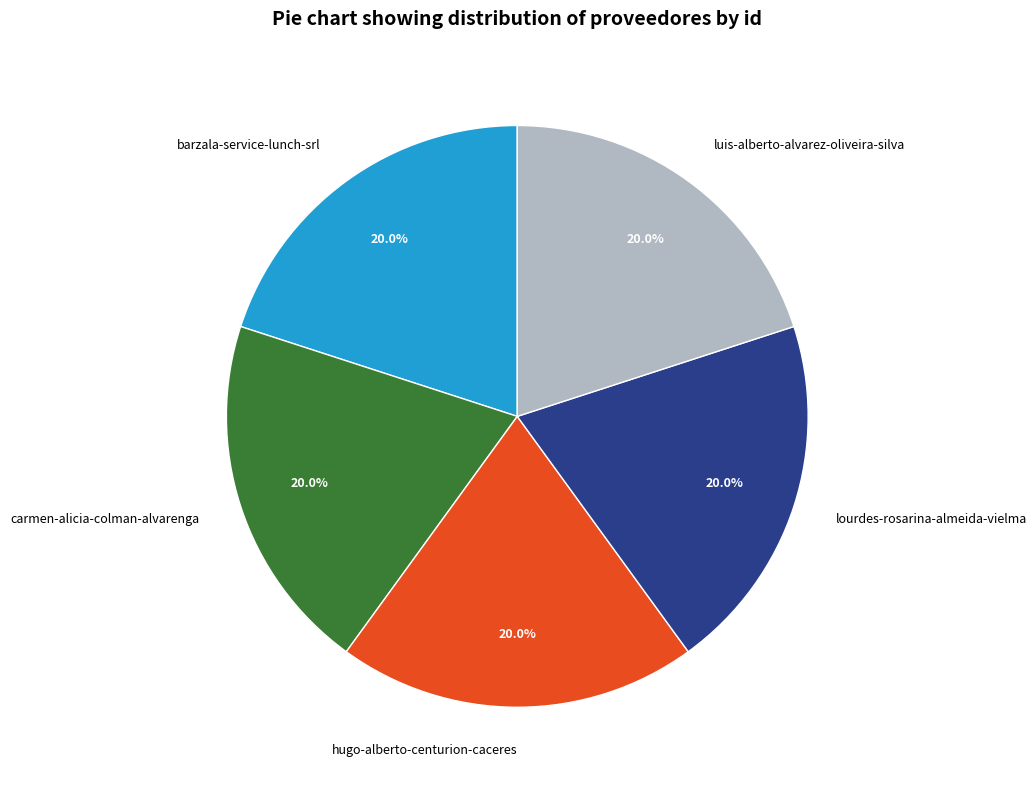

Combined, do luis-alberto-alvarez-oliveira-silva and hugo-alberto-centurion-caceres account for over 50%?

No